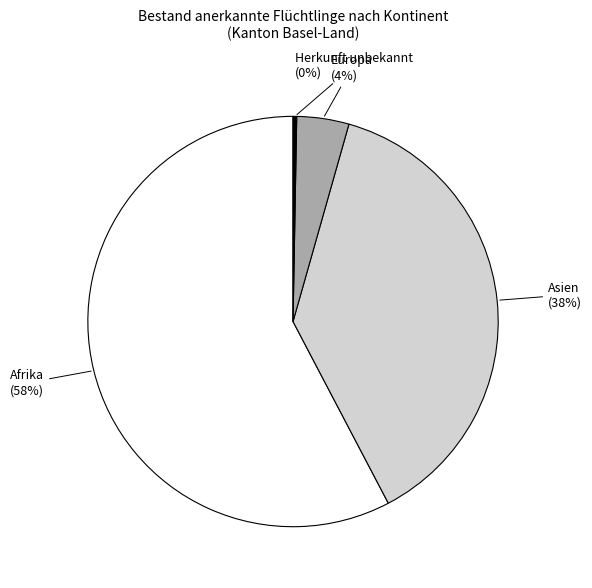

To the nearest percent, what is the combined percentage of Asien and Europa?

42%